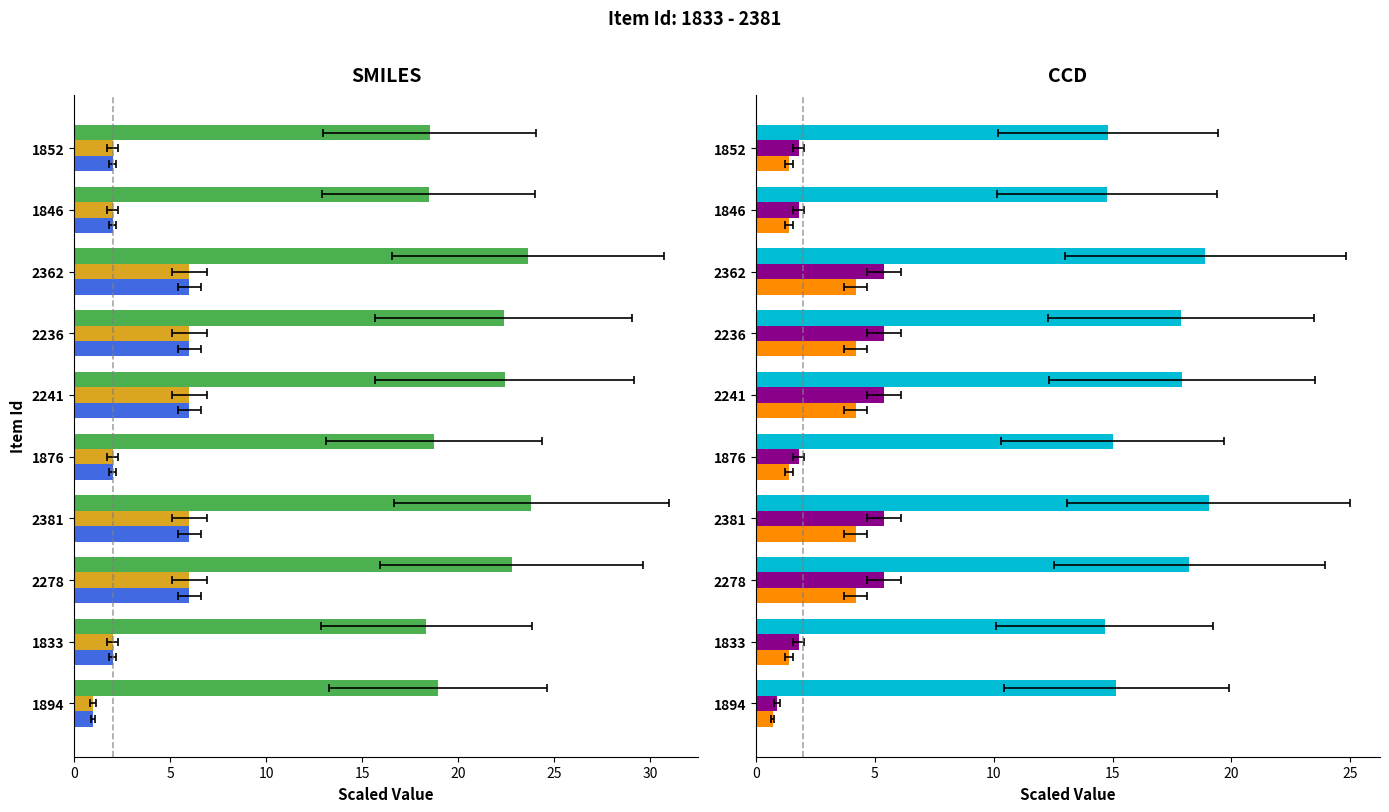

True or false: Item Id (CCD) has a value of 19.0 at 2381.

True